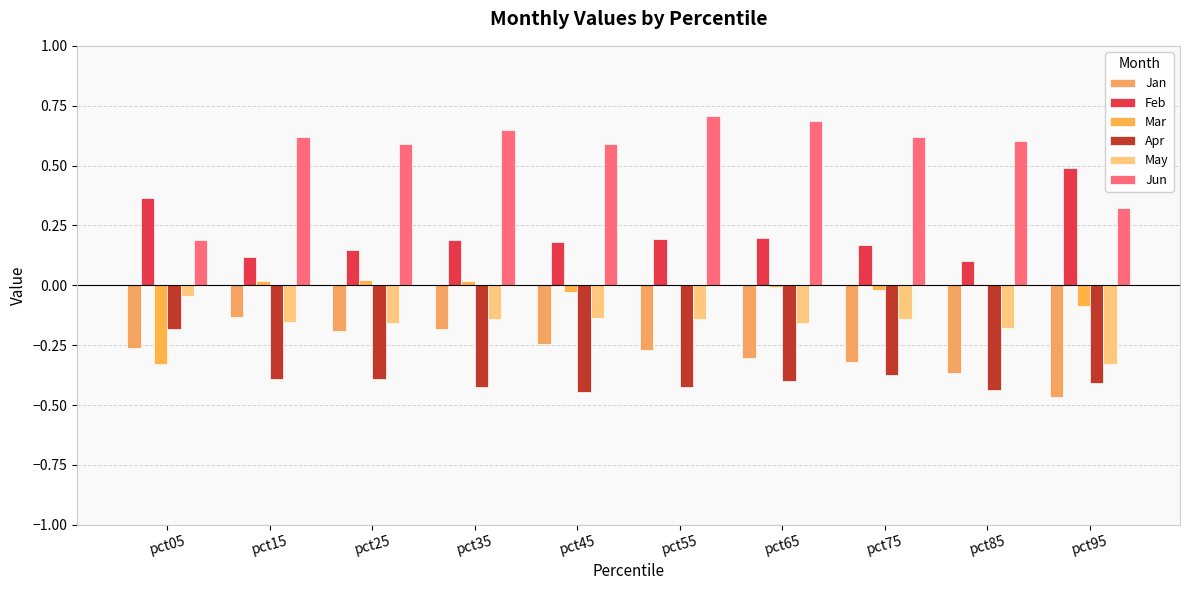

How many groups of bars are there?

10